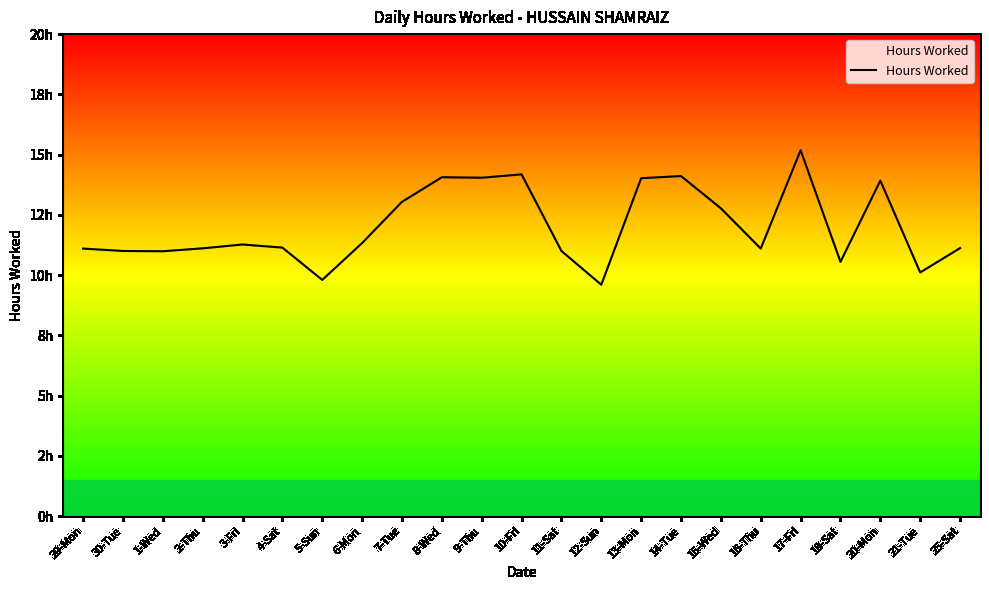

Is this an area chart (filled region under the line)?

No